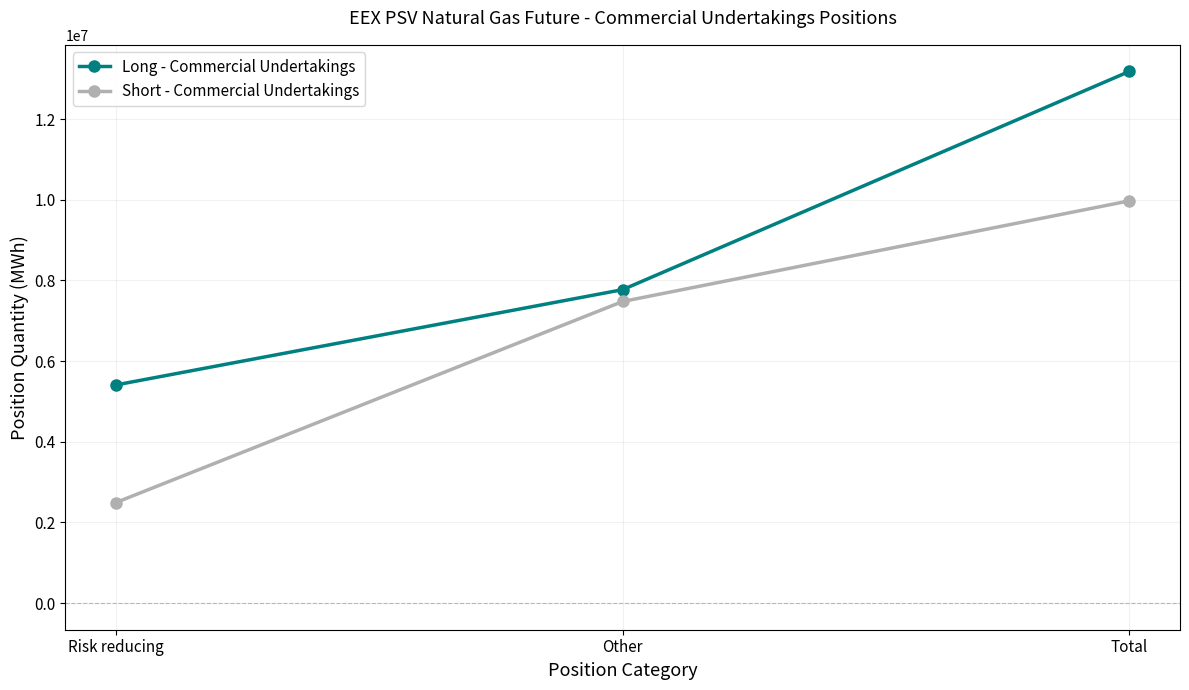

Reading left to right, extract all data points from this chart.

Long - Commercial Undertakings: 5410368	7772640	13183008
Short - Commercial Undertakings: 2495040	7478808	9973848